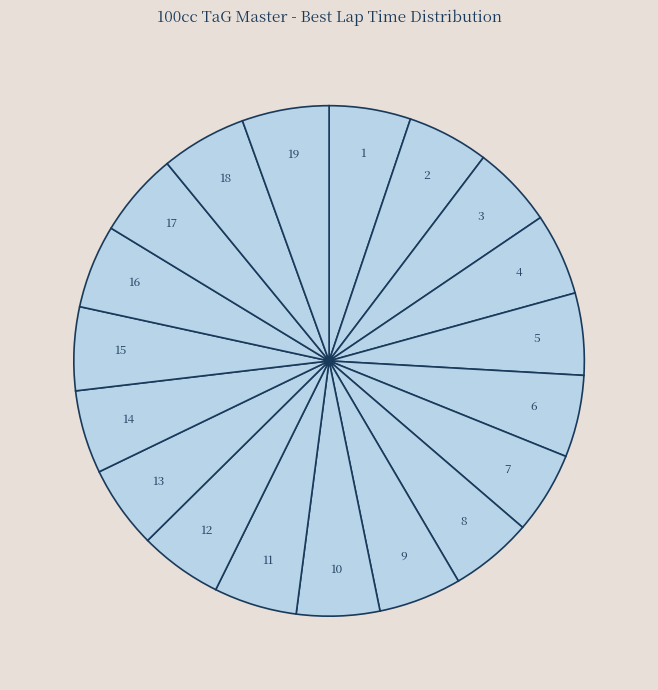

How many segments does this pie chart have?

19